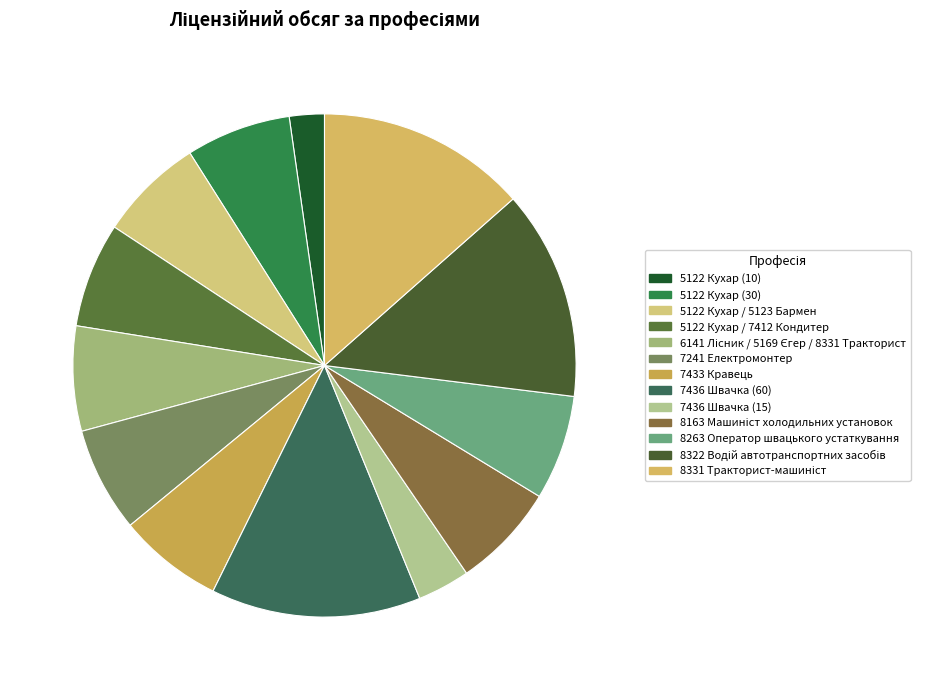

What percentage is the 5122 Кухар / 7412 Кондитер slice, to the nearest percent?

7%